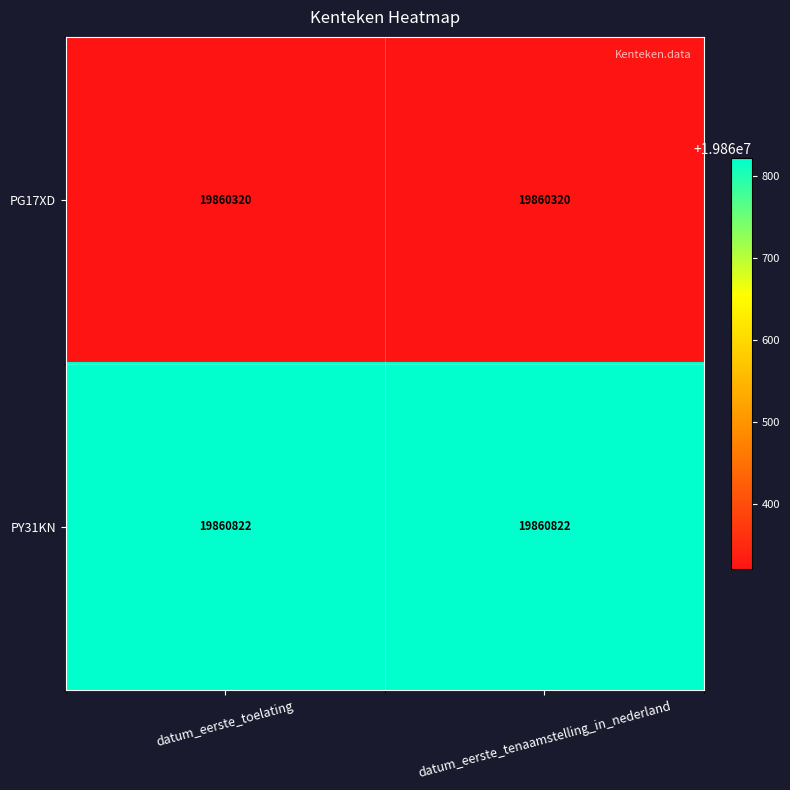

List the series in order of their peak value, lowest first.

PG17XD, PY31KN